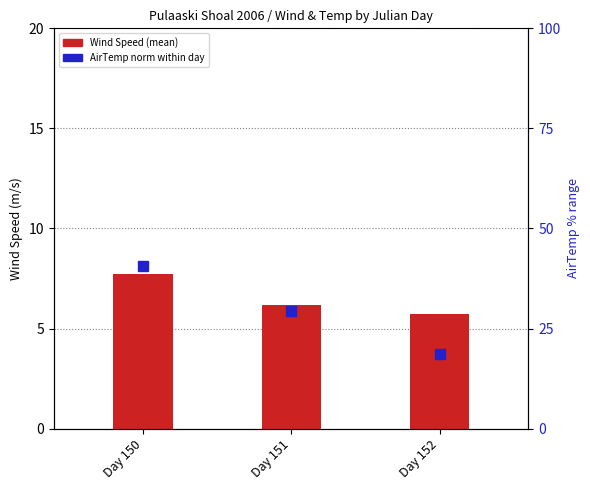

How many data points in Wind Speed (mean) are above 6?

2